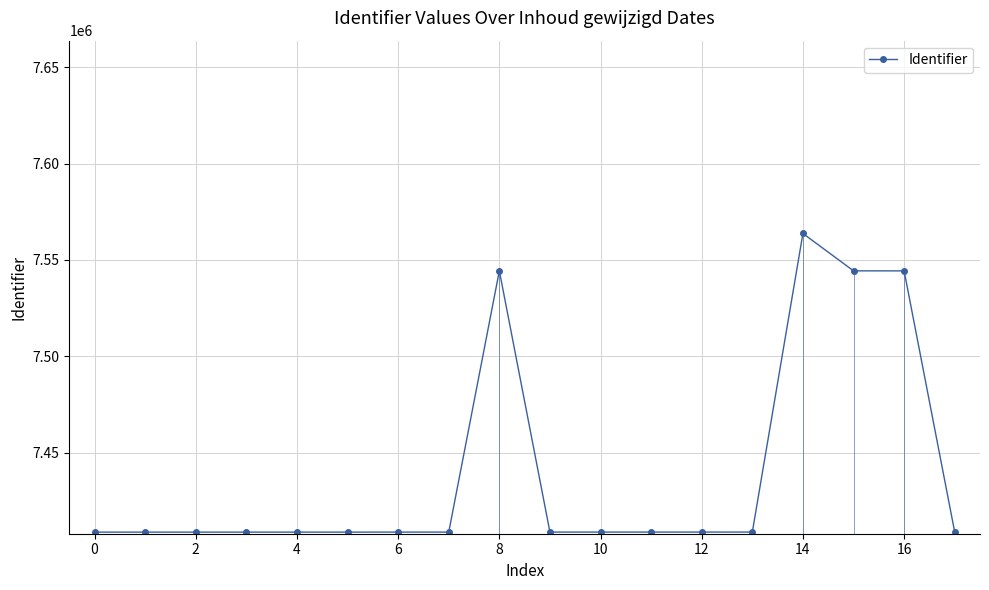

True or false: the data has more than 1 interior local peaks.

True